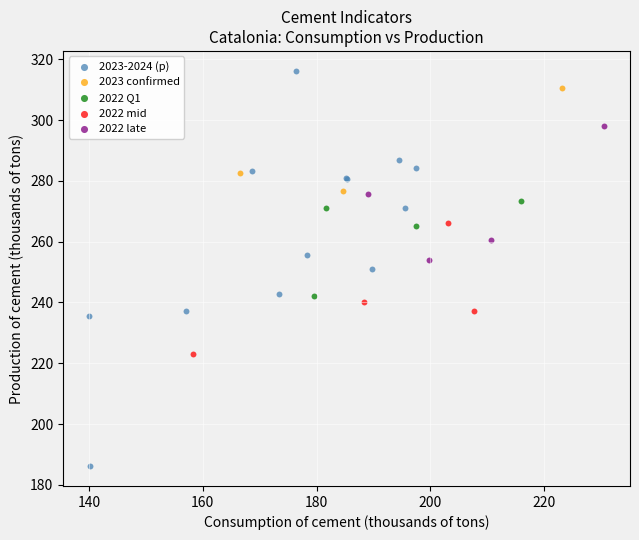

Which series has the largest Y range (max minus min)?

2023-2024 (p)